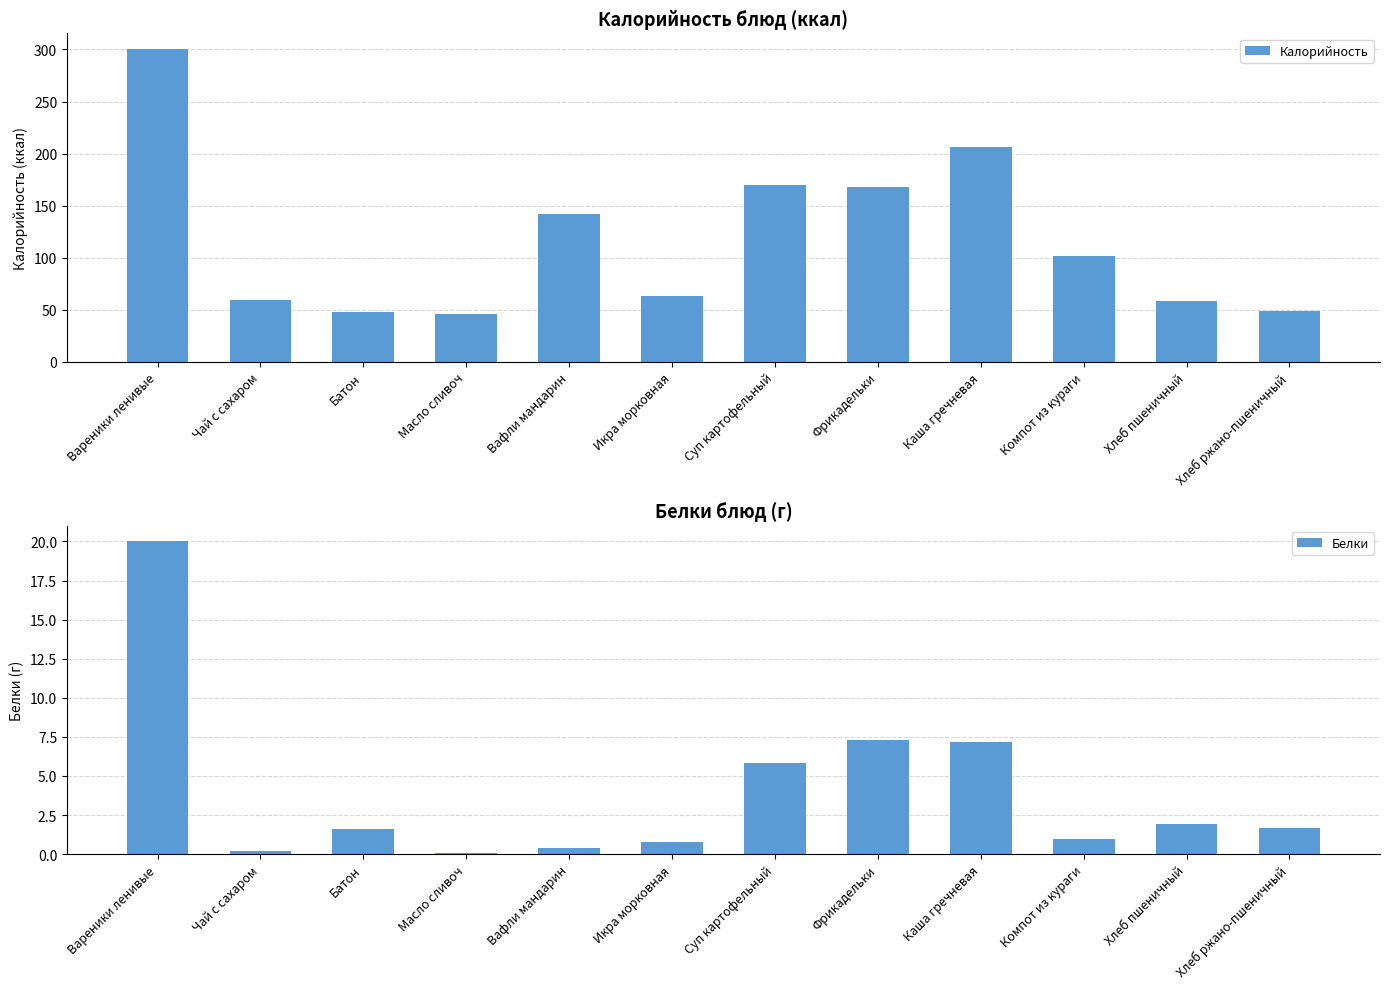

Rank the series by their average value, from lowest to highest.

Белки, Калорийность